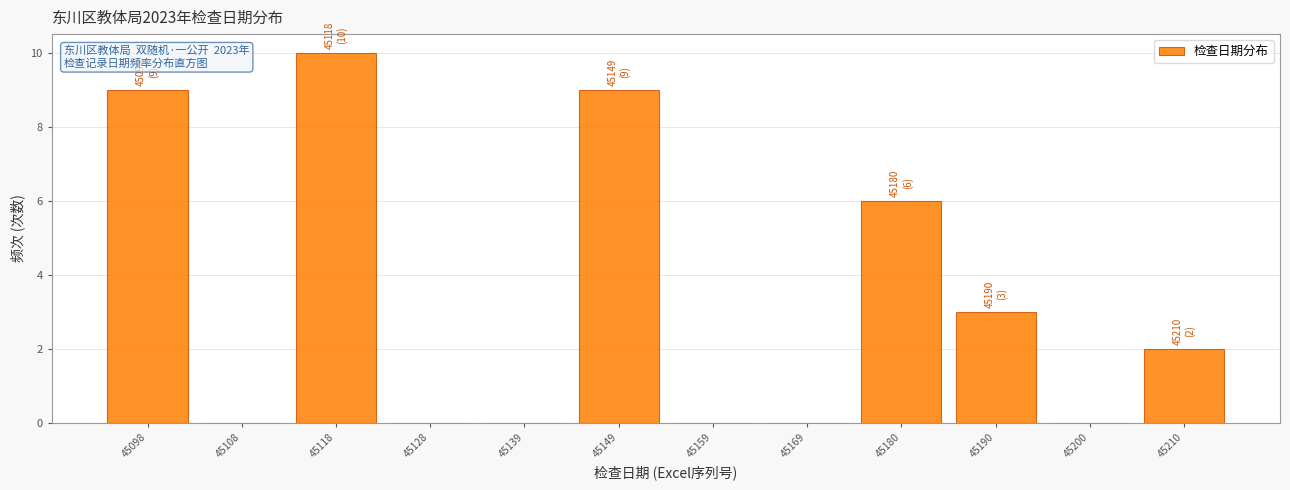

Over which range of the x-axis is the bar tallest?

45114 to 45124